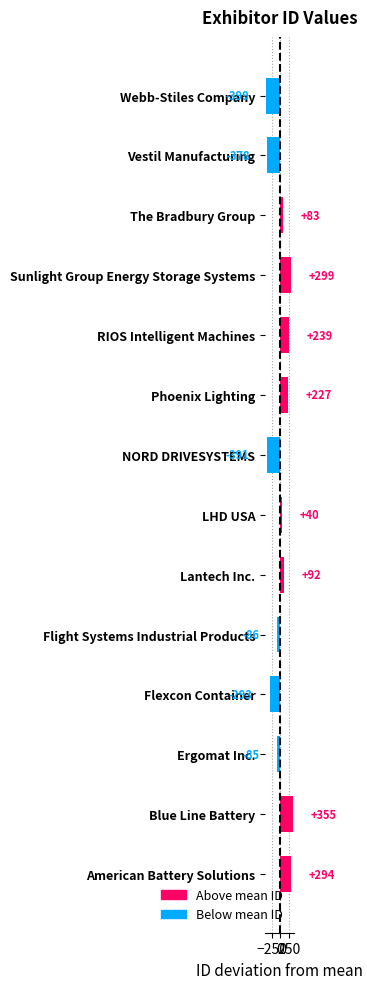

Read the value at Webb-Stiles Company.

-398.8